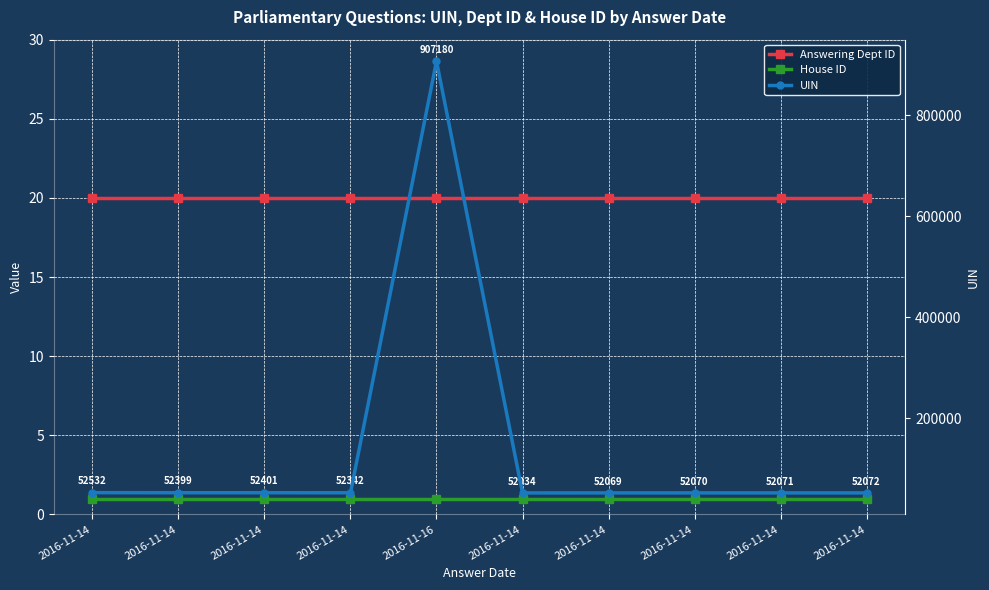

Reading right to left, transcribe all the data shown in this chart.

Answering Dept ID: 2016-11-14=20	2016-11-14=20	2016-11-14=20	2016-11-14=20	2016-11-14=20	2016-11-16=20	2016-11-14=20	2016-11-14=20	2016-11-14=20	2016-11-14=20
House ID: 2016-11-14=1	2016-11-14=1	2016-11-14=1	2016-11-14=1	2016-11-14=1	2016-11-16=1	2016-11-14=1	2016-11-14=1	2016-11-14=1	2016-11-14=1
UIN: 2016-11-14=52072	2016-11-14=52071	2016-11-14=52070	2016-11-14=52069	2016-11-14=52034	2016-11-16=907180	2016-11-14=52342	2016-11-14=52401	2016-11-14=52399	2016-11-14=52532